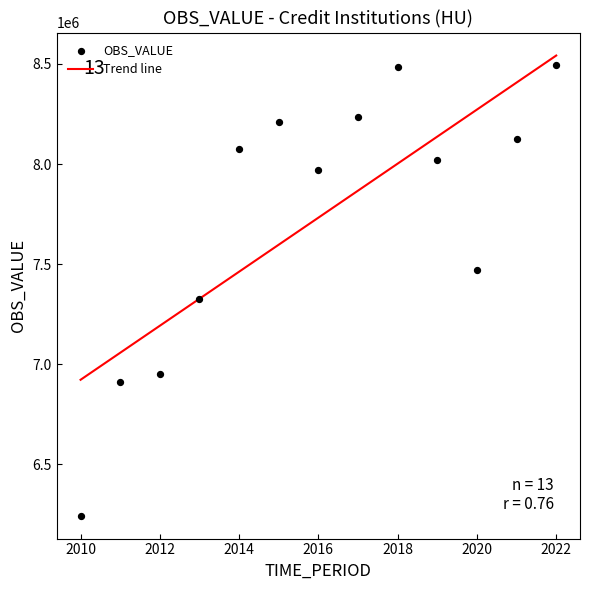

What is the range of X values (max minus min)?

12.0